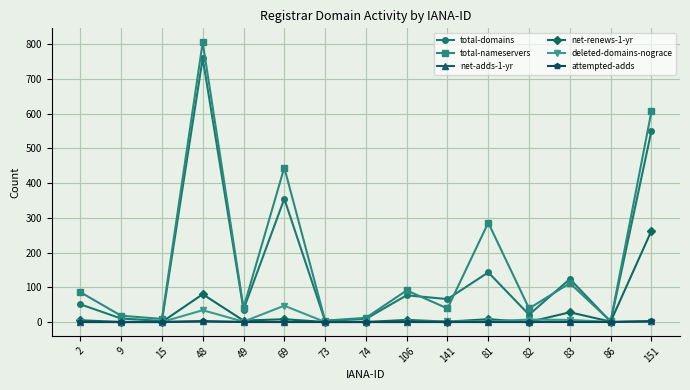

Is it true that net-renews-1-yr equals 28 at 83?

True